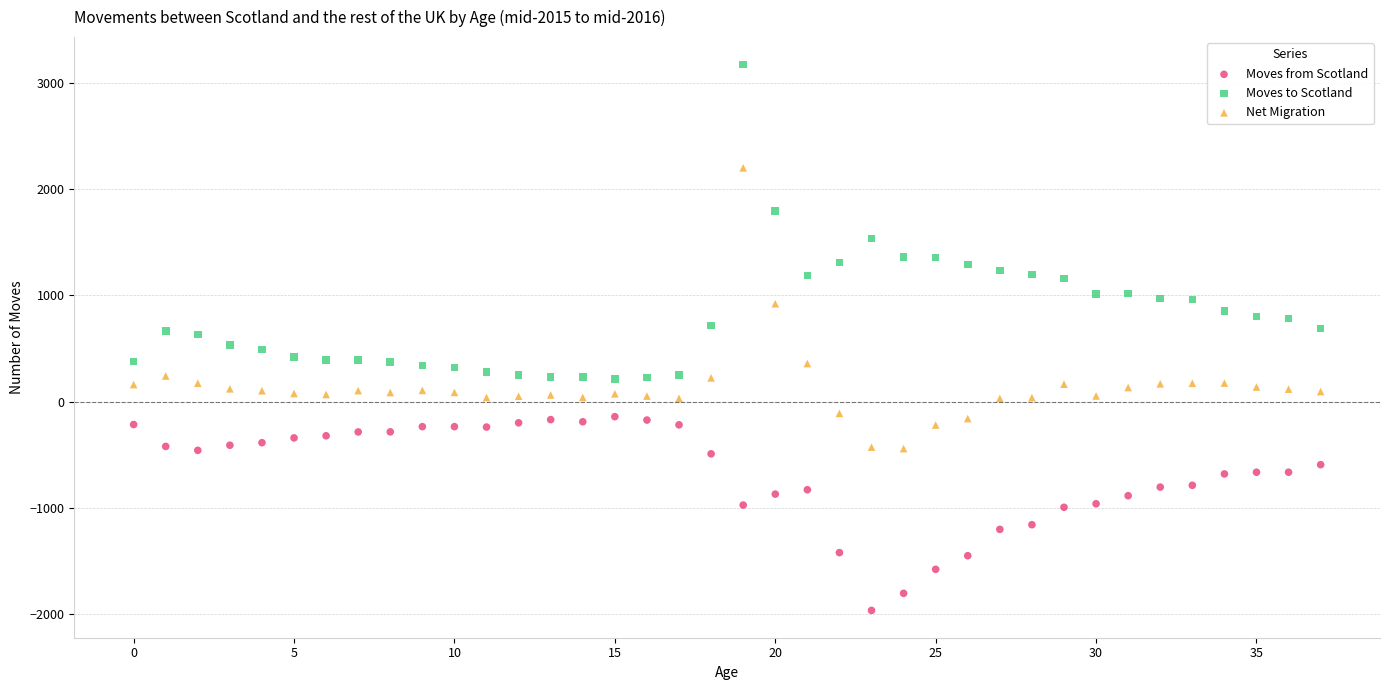

Which series contains the lowest Y value?

Moves from Scotland